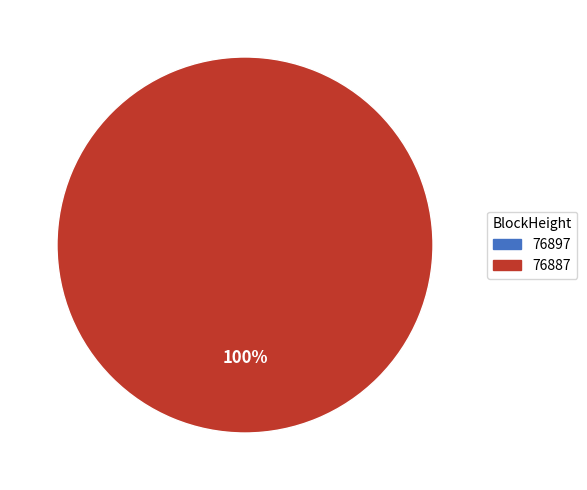

What percentage is NOT represented by 76897?

100.0%